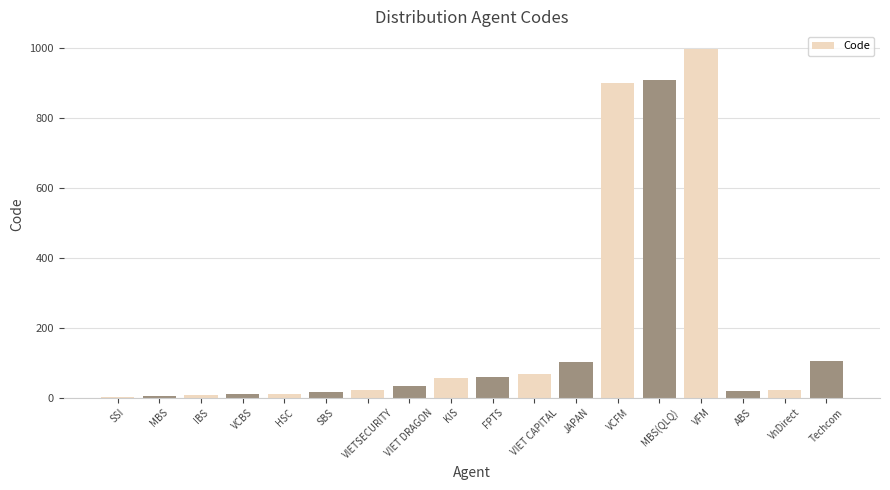

How many data points does each series have?

18